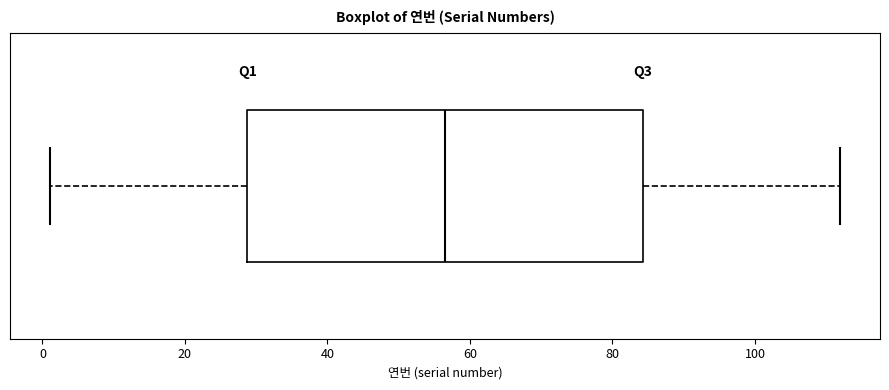

Read this box plot against the x-axis: the position of the median line, the range covered by the box, and the ends of both whiskers. The values are not printed on the chart, so give them approximately, as read against the axis.

median 56, box 28 to 84, whiskers 2 to 112